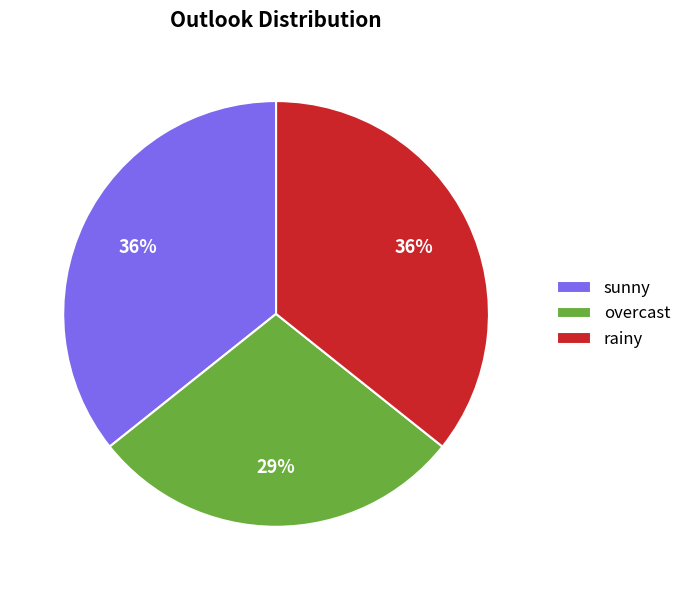

How many segments does this pie chart have?

3